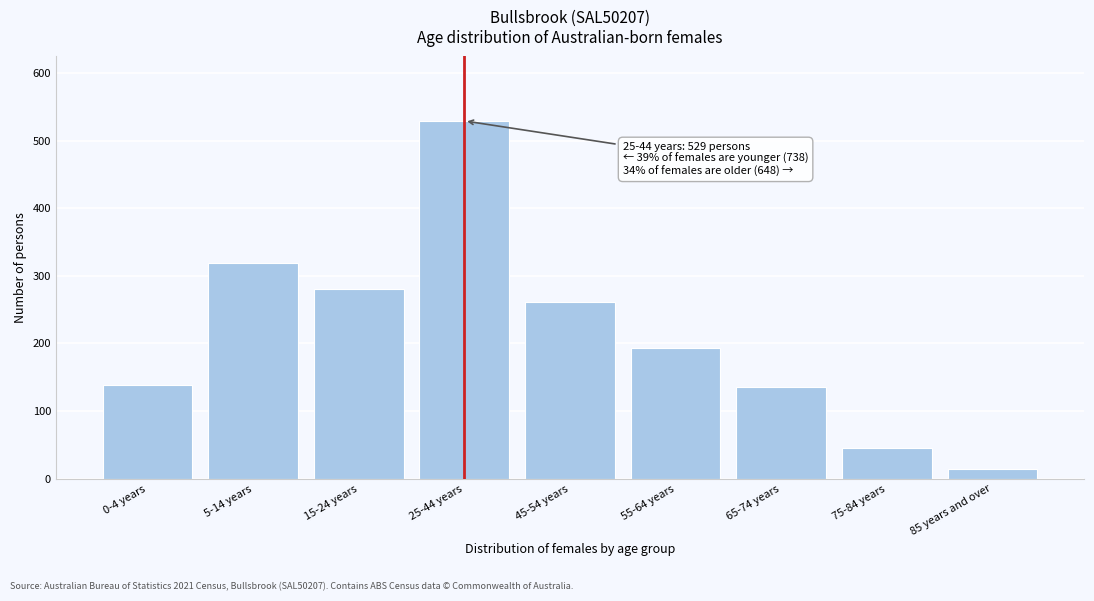

Reading left to right, extract all data points from this chart.

139	319	280	529	261	193	135	45	14